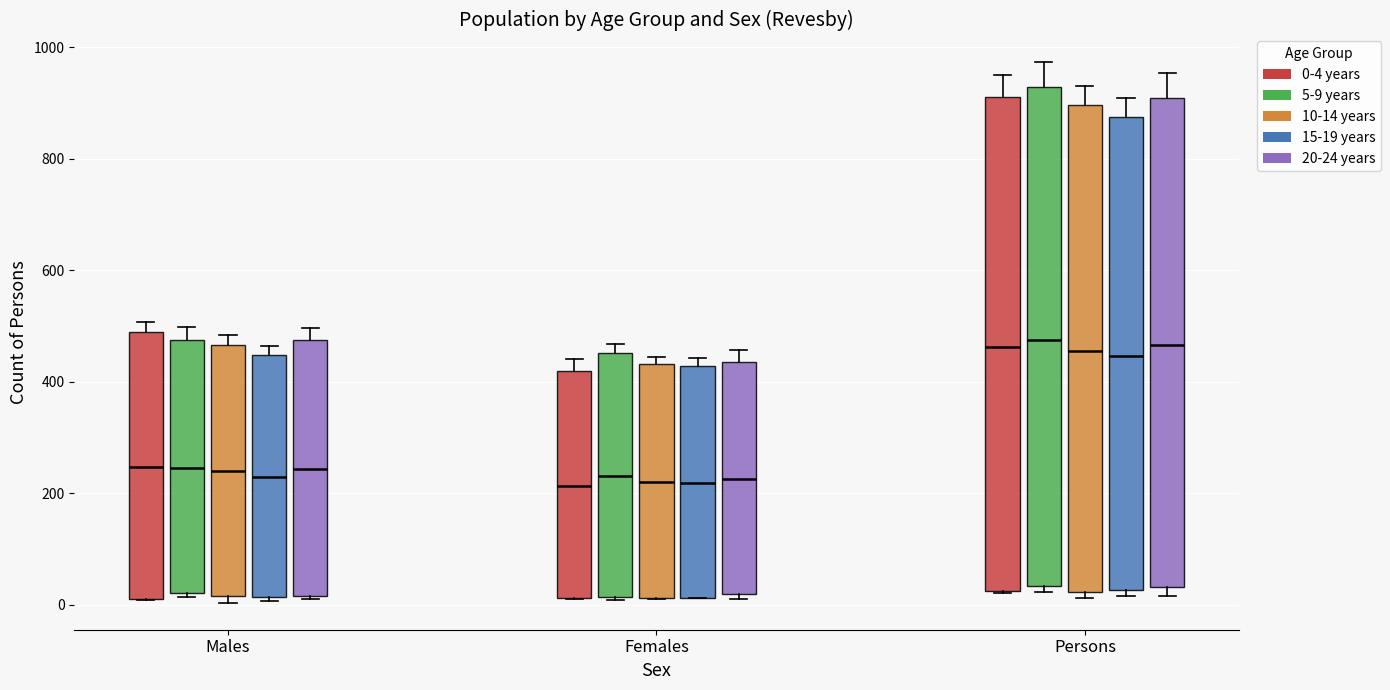

Reading left to right, transcribe this box plot: for each box, give where its median line is, the range the box spans, and where its two whiskers end, as read against the y-axis. The values are not printed on the chart, so give them approximately, as read against the axis.

Males (0-4 years): median 240, box 20 to 480, whiskers 0 to 500
Males (5-9 years): median 240, box 20 to 480, whiskers 20 (just below the box's lower edge) to 500
Males (10-14 years): median 240, box 20 to 460, whiskers 0 to 480
Males (15-19 years): median 220, box 20 to 440, whiskers 0 to 460
Males (20-24 years): median 240, box 20 to 480, whiskers 20 to 500
Females (0-4 years): median 220, box 20 to 420, whiskers 20 to 440
Females (5-9 years): median 240, box 20 to 460, whiskers 0 to 460 (just above the box's upper edge)
Females (10-14 years): median 220, box 20 to 440, whiskers 20 to 440 (just above the box's upper edge)
Females (15-19 years): median 220, box 20 to 420, whiskers 20 to 440
Females (20-24 years): median 220, box 20 to 440, whiskers 20 (just below the box's lower edge) to 460
Persons (0-4 years): median 460, box 20 to 920, whiskers 20 to 940
Persons (5-9 years): median 480, box 40 to 920, whiskers 20 to 980
Persons (10-14 years): median 460, box 20 to 900, whiskers 20 (just below the box's lower edge) to 940
Persons (15-19 years): median 440, box 20 to 880, whiskers 20 (just below the box's lower edge) to 900
Persons (20-24 years): median 460, box 40 to 900, whiskers 20 to 960